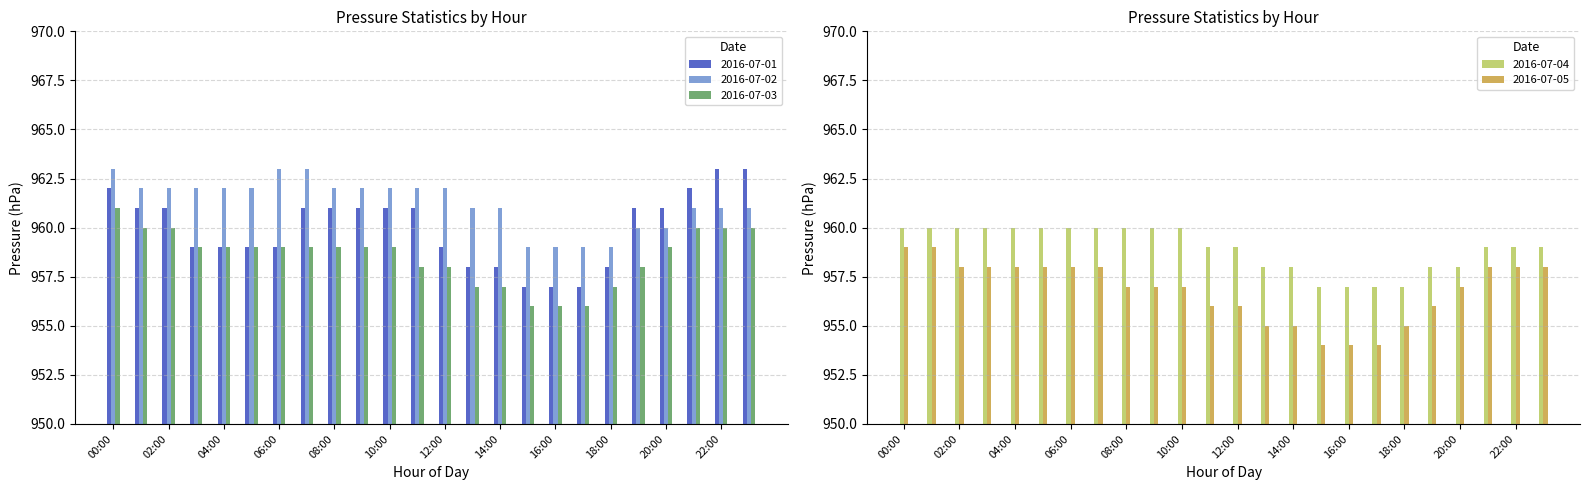

What is the total value across all series at 04:00?

4798